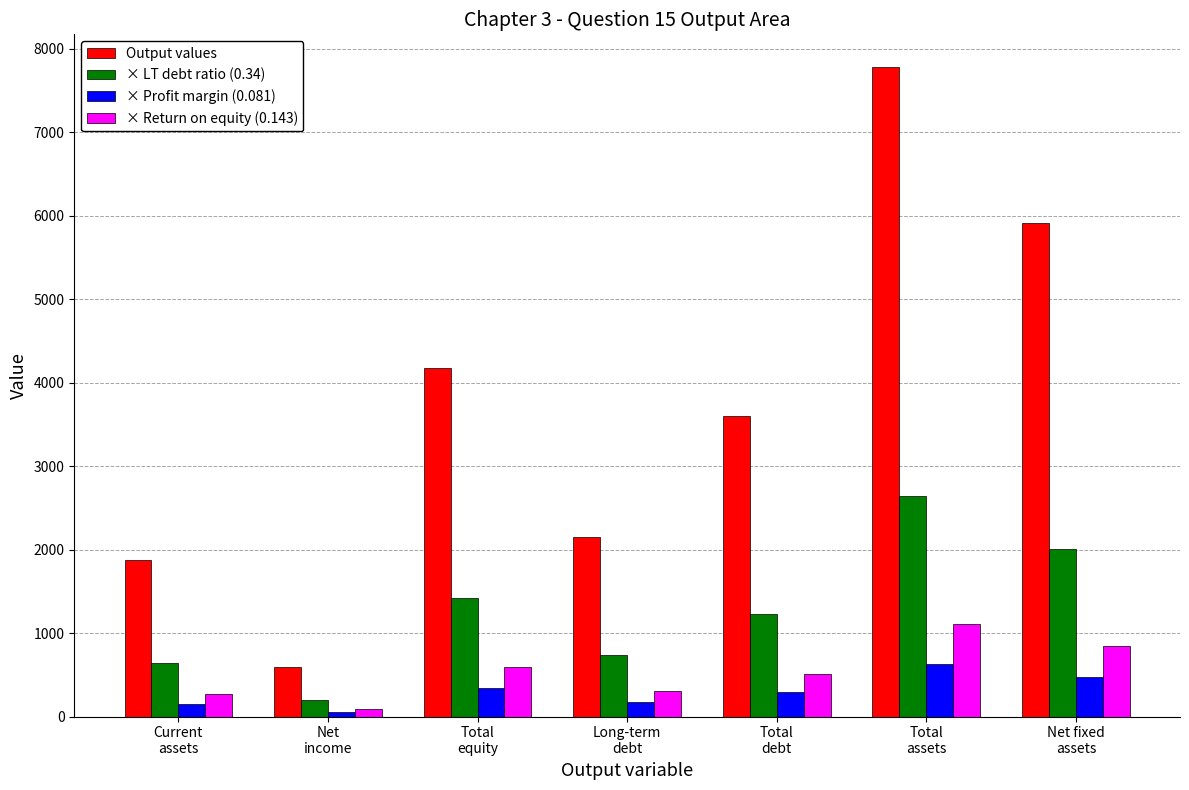

Is it true that Output values equals 597.8 at Net
income?

True